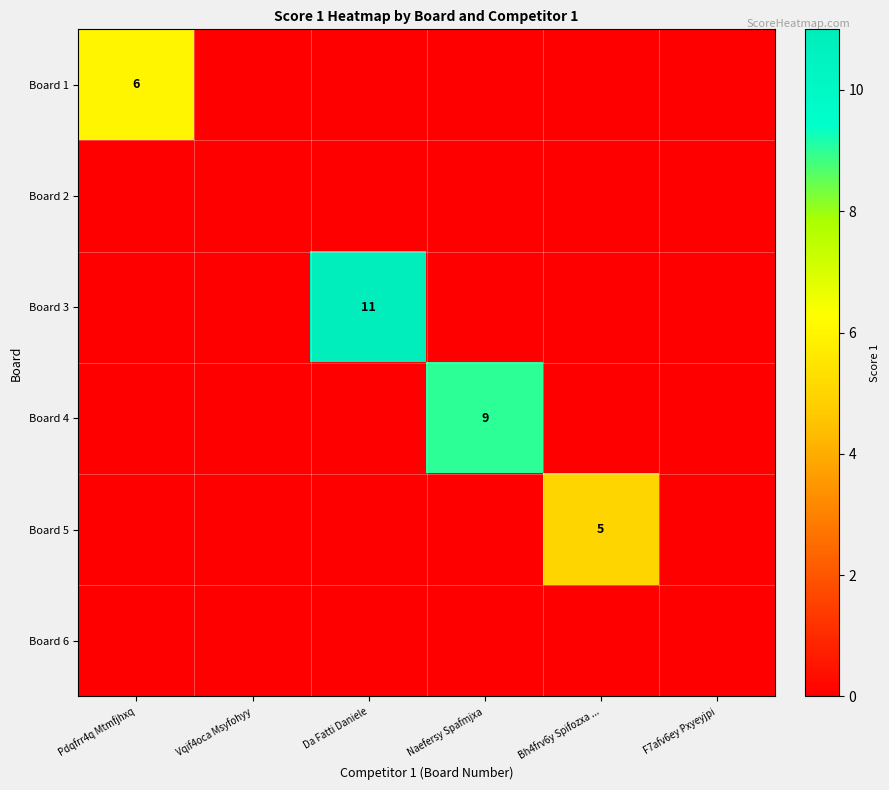

How many categories are shown in the chart?

6